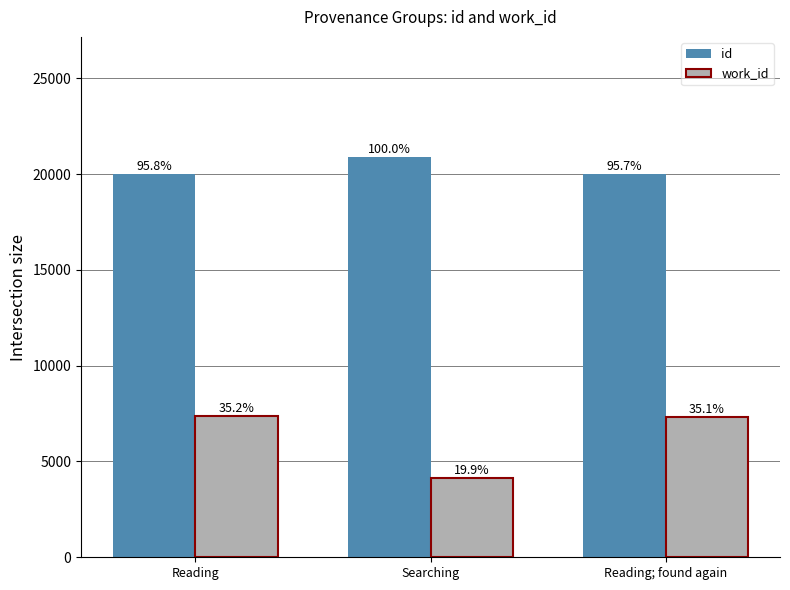

Is it true that work_id equals 7190 at Searching?

False